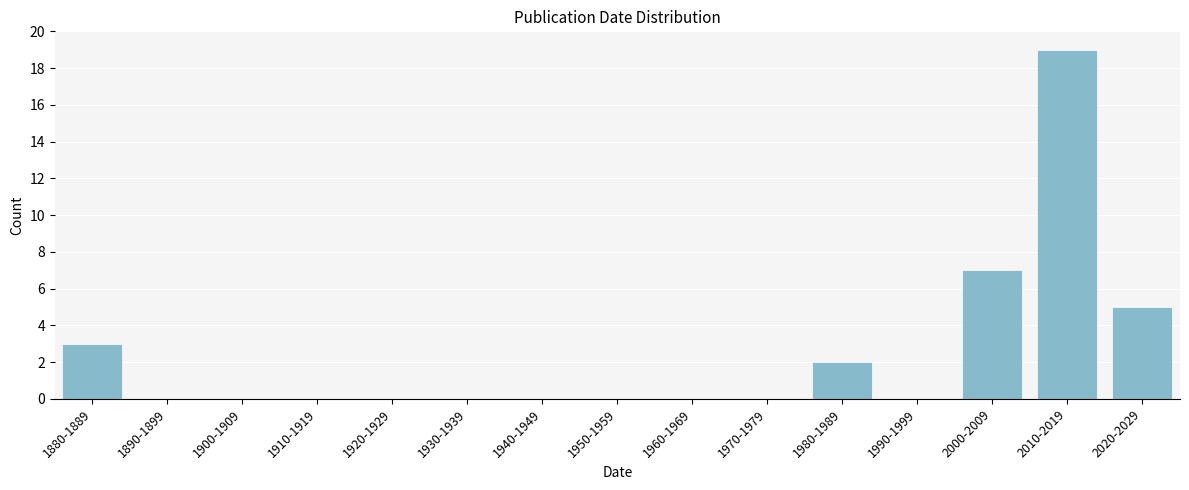

Reading right to left, transcribe all the data shown in this chart.

2020-2029=5	2010-2019=19	2000-2009=7	1990-1999=0	1980-1989=2	1970-1979=0	1960-1969=0	1950-1959=0	1940-1949=0	1930-1939=0	1920-1929=0	1910-1919=0	1900-1909=0	1890-1899=0	1880-1889=3